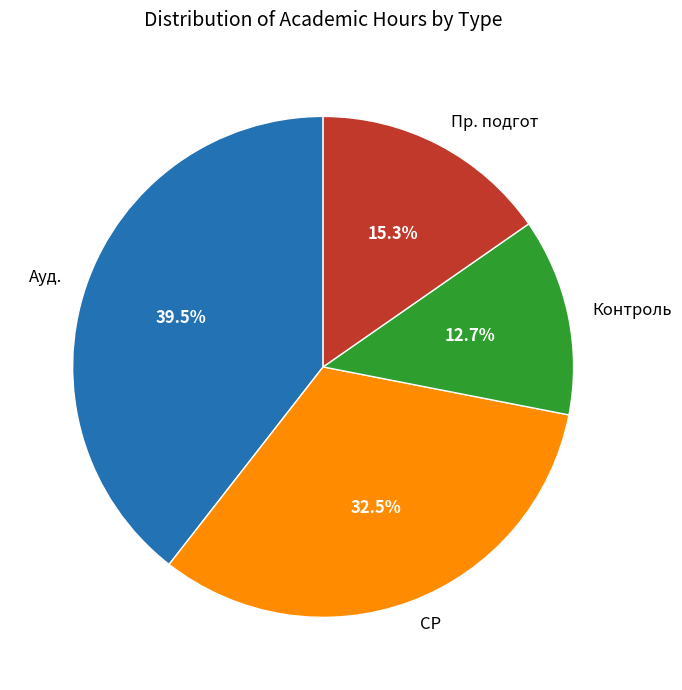

Count the number of slices in the pie.

4